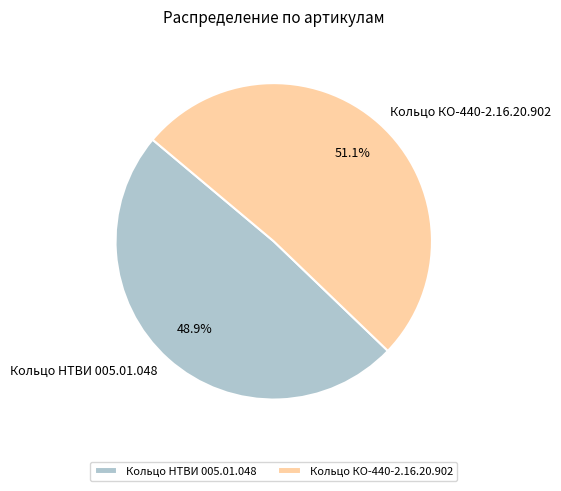

Which slice is the smallest?

Кольцо НТВИ 005.01.048